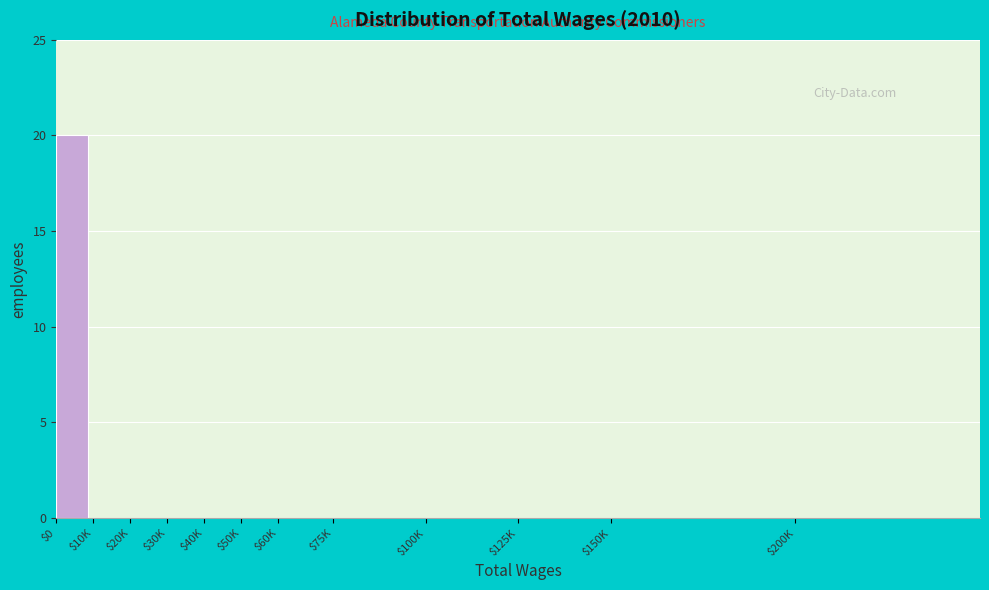

True or false: the data shows -10 at $75K.

False